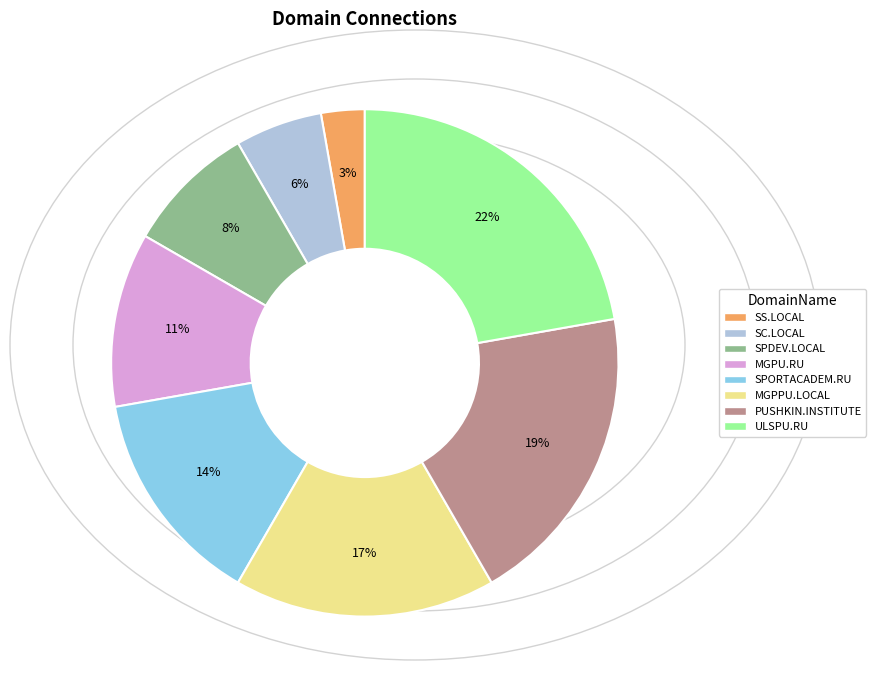

Which slice is the largest?

ULSPU.RU